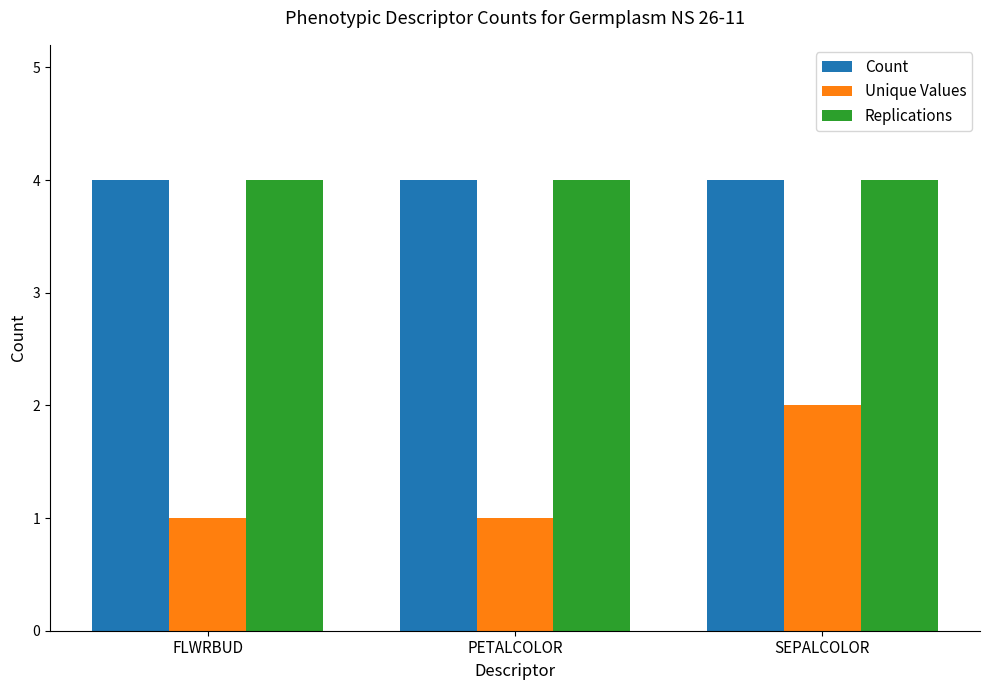

Does the chart contain stacked bars?

No